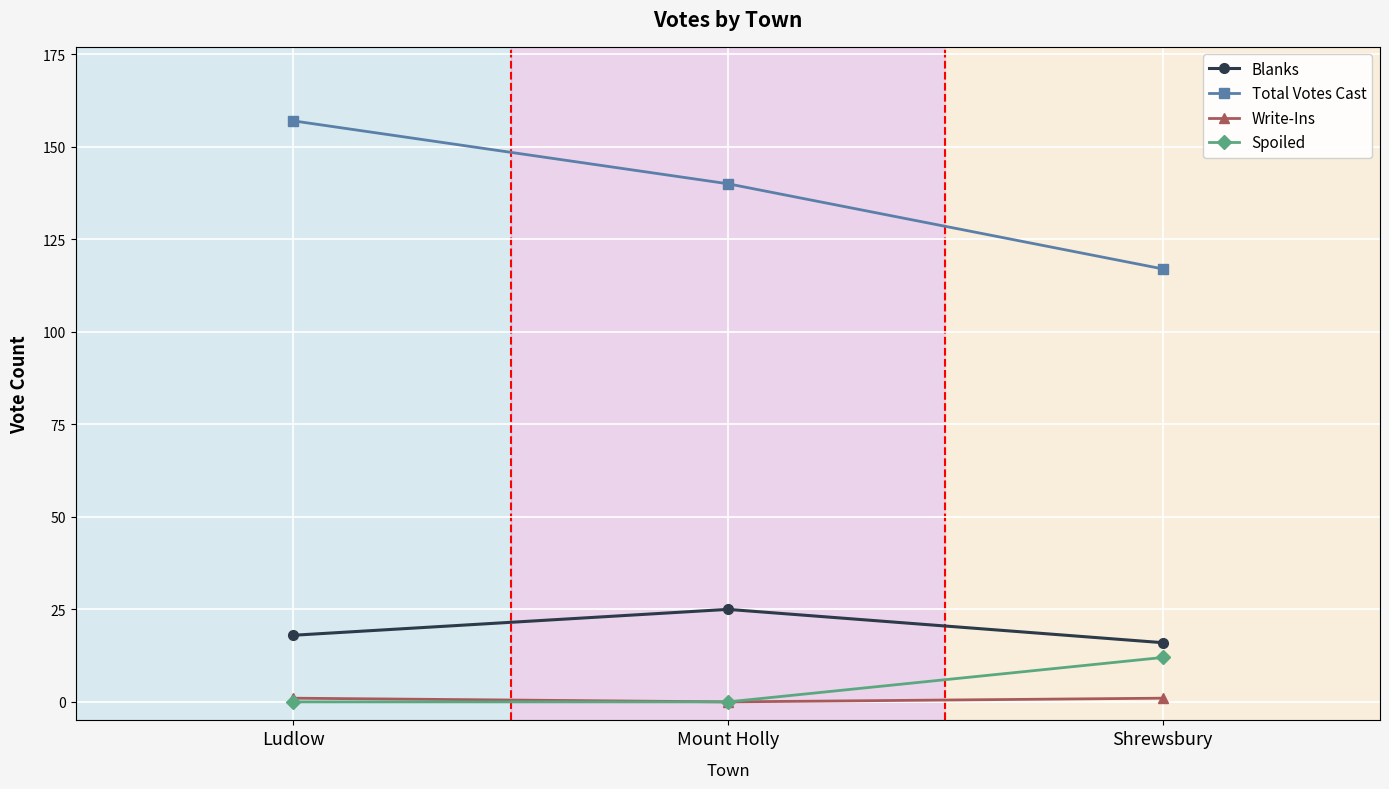

How many data points does each series have?

3